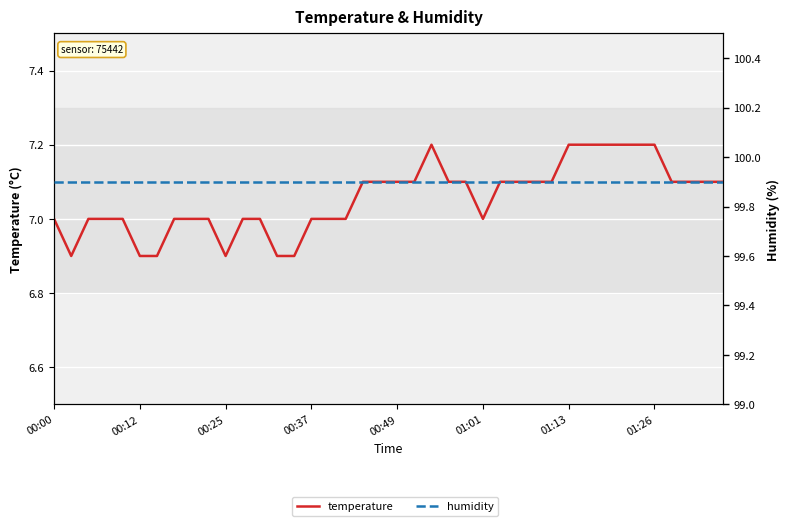

What is the difference between the maximum and second lowest values in the temperature series?

0.3